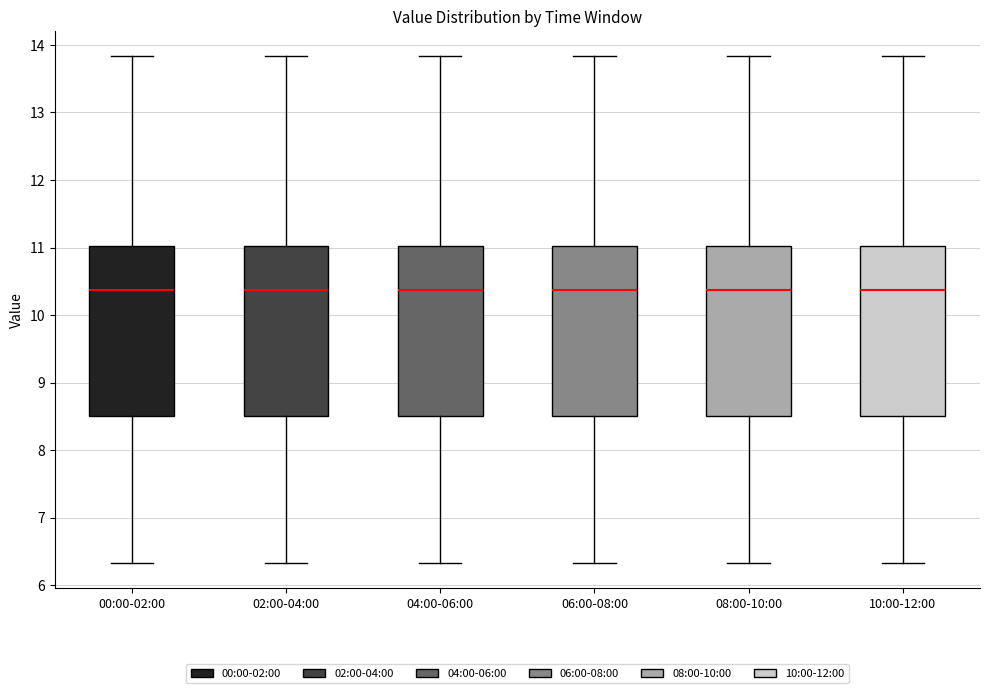

Where does the upper whisker of the box for 02:00-04:00 end on the y-axis? The values are not printed on the chart, so give them approximately, as read against the axis.

13.8